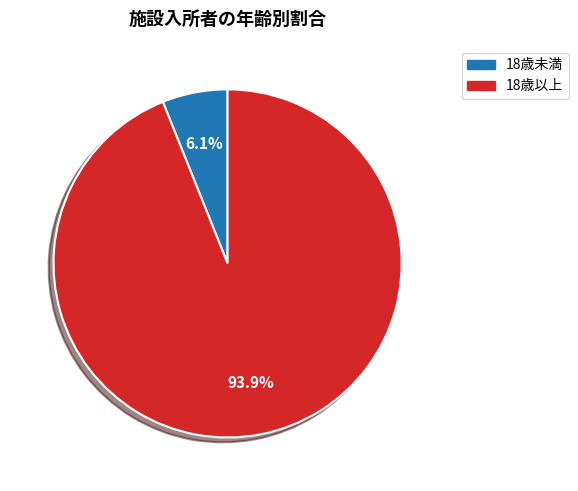

How many segments does this pie chart have?

2